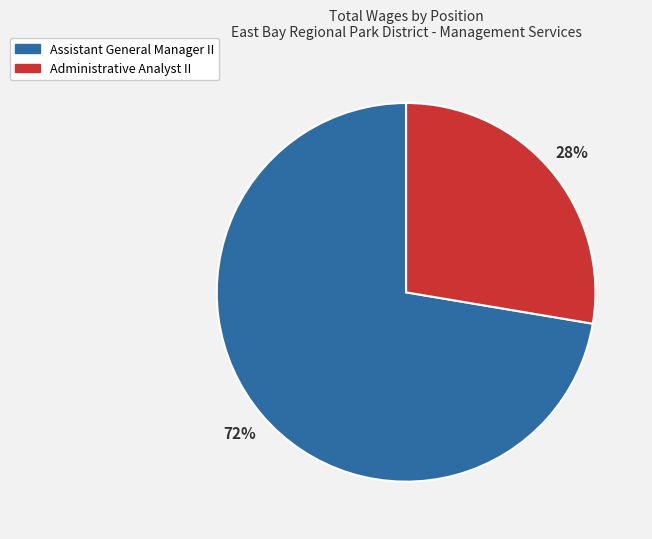

To the nearest percent, what portion does Administrative Analyst II represent?

28%